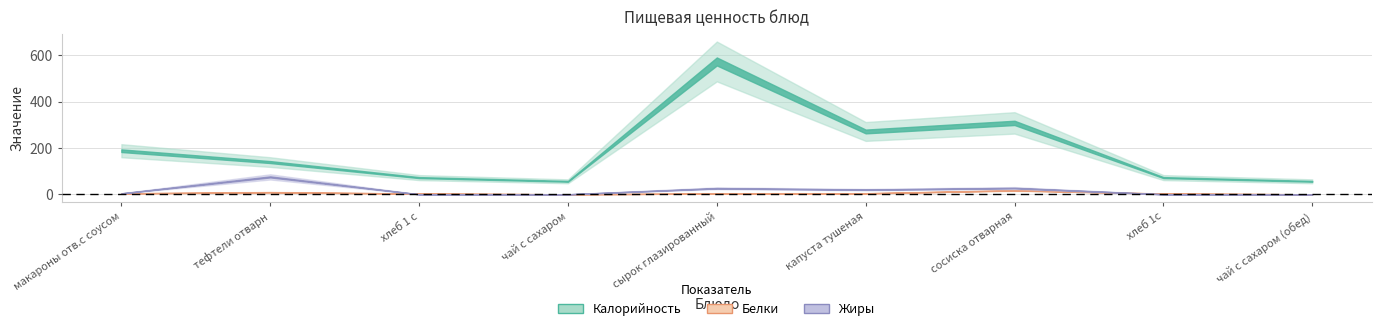

At how many categories does at least one series exceed 58?

7